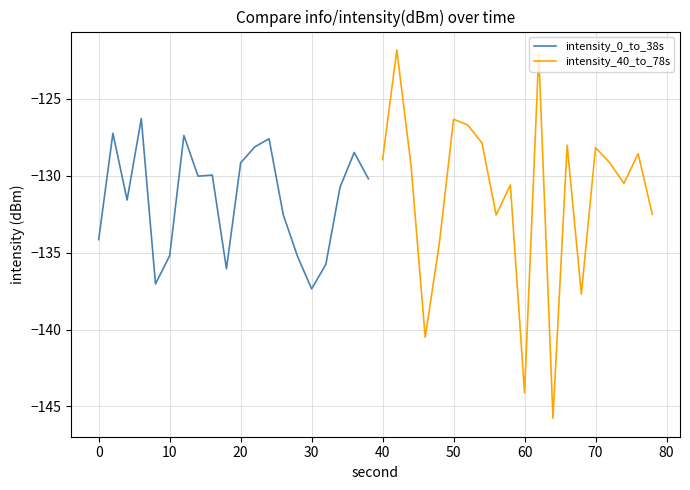

Reading left to right, transcribe all the data shown in this chart.

intensity_0_to_38s: -134.1	-127.2	-131.6	-126.3	-137.0	-135.2	-127.4	-130.0	-130.0	-136.0	-129.2	-128.1	-127.6	-132.5	-135.2	-137.4	-135.8	-130.7	-128.5	-130.2
intensity_40_to_78s: -128.9	-121.8	-129.3	-140.5	-134.4	-126.3	-126.7	-127.9	-132.6	-130.6	-144.1	-122.1	-145.8	-128.0	-137.7	-128.2	-129.2	-130.5	-128.6	-132.5